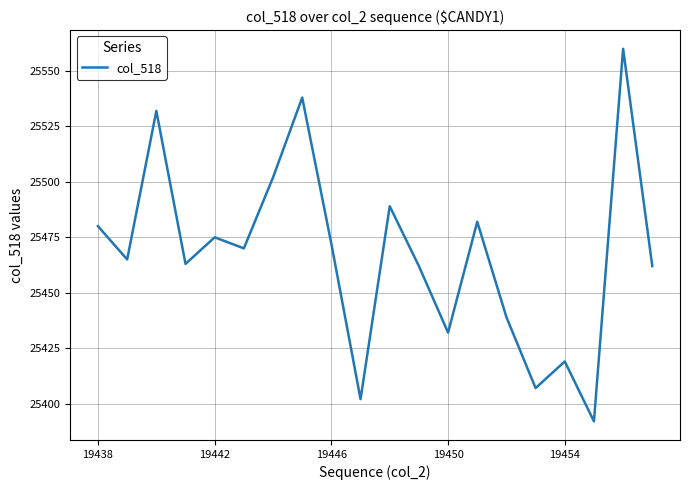

What is the difference between the maximum and minimum values?

168